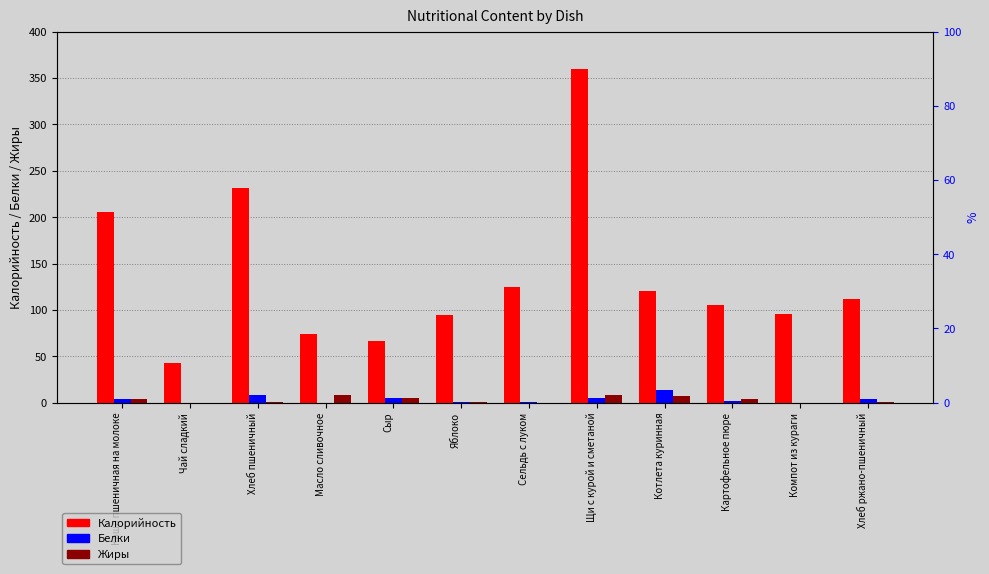

Reading left to right, list all the values displayed in this chart.

Калорийность: 206.0	43.0	231.0	74.0	67.0	94.5	125.0	360.0	120.0	105.0	96.0	112.0
Белки: 4.0	0.0	8.0	0.1	5.0	0.6	1.0	5.0	14.0	2.0	0.0	4.0
Жиры: 4.0	0.0	1.0	8.2	5.0	0.2	0.0	8.0	7.0	4.0	0.0	1.0